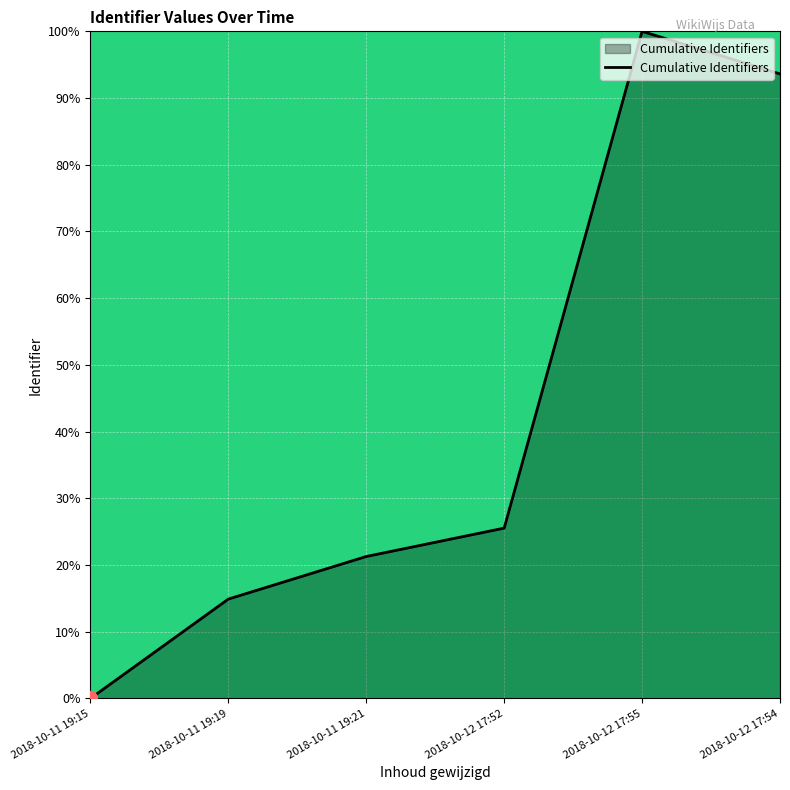

What is the sum of all values?

255.3